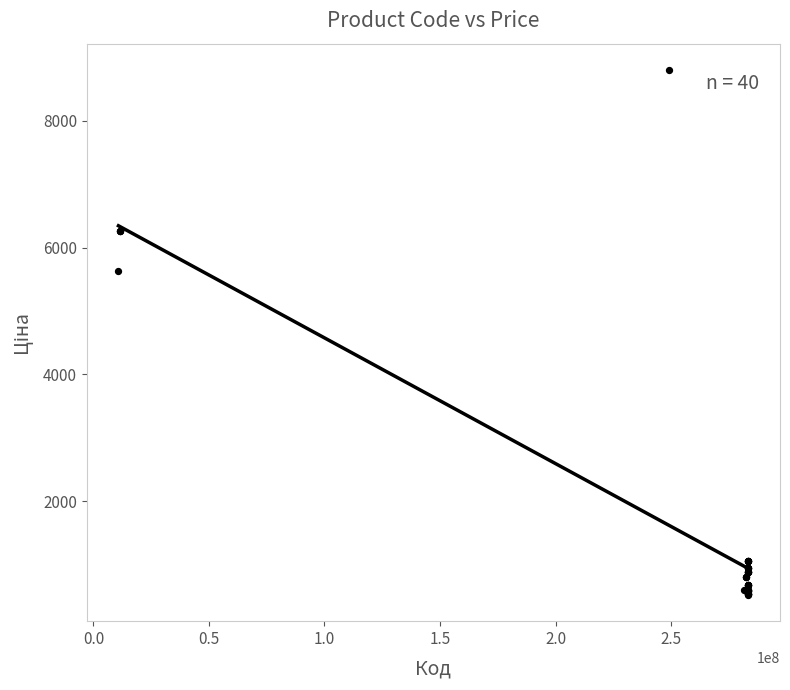

What Y value in the scatter plot is closest to 4662?

5636.0